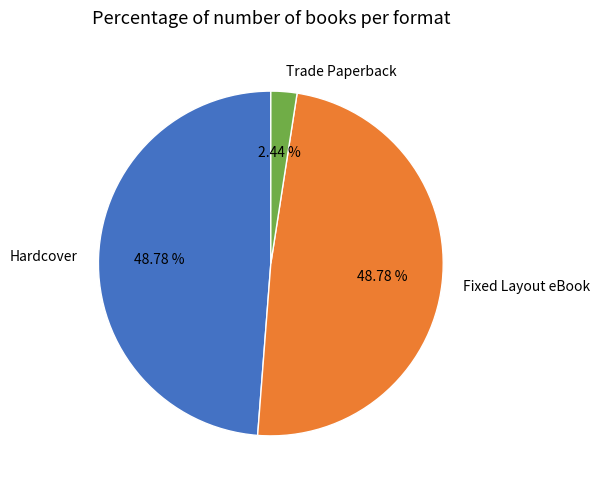

Does Fixed Layout eBook represent more than half of the total?

No